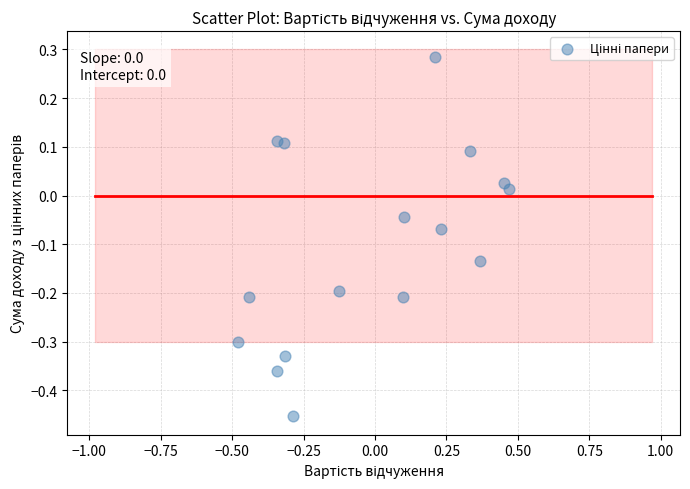

What is the range of Y values (max minus min)?

0.7